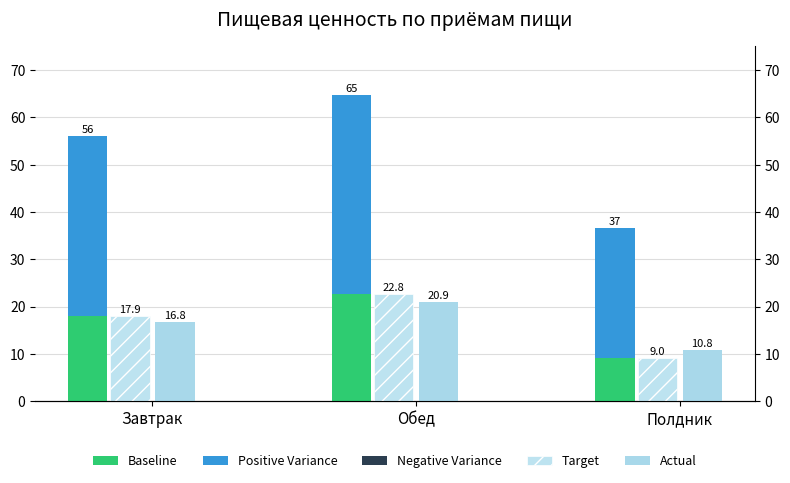

How many data points in Baseline are less than 17?

1